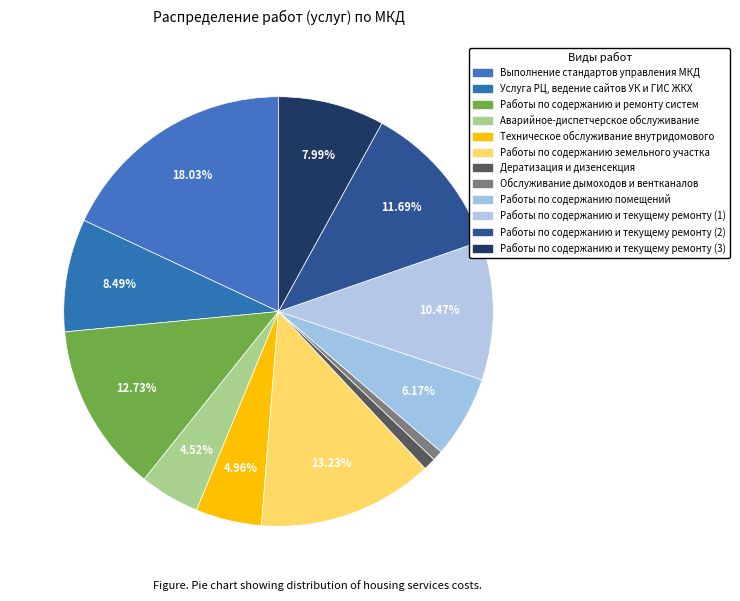

Count the number of slices in the pie.

12